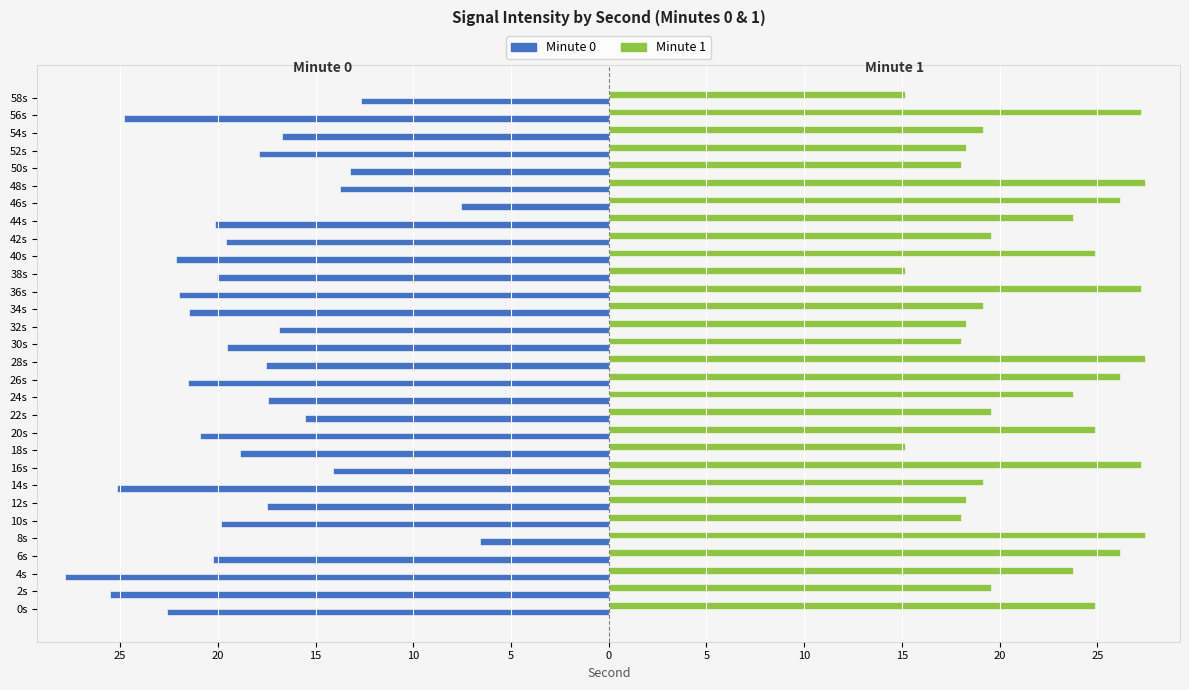

What is the sum of all Minute 1 values?

658.7